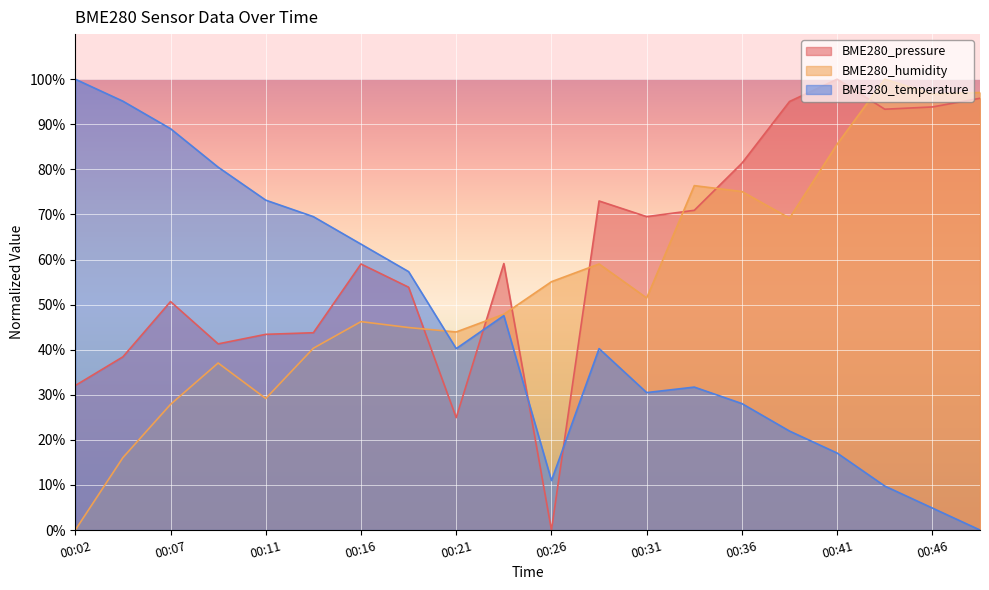

At which label does BME280_humidity reach its minimum?

00:02